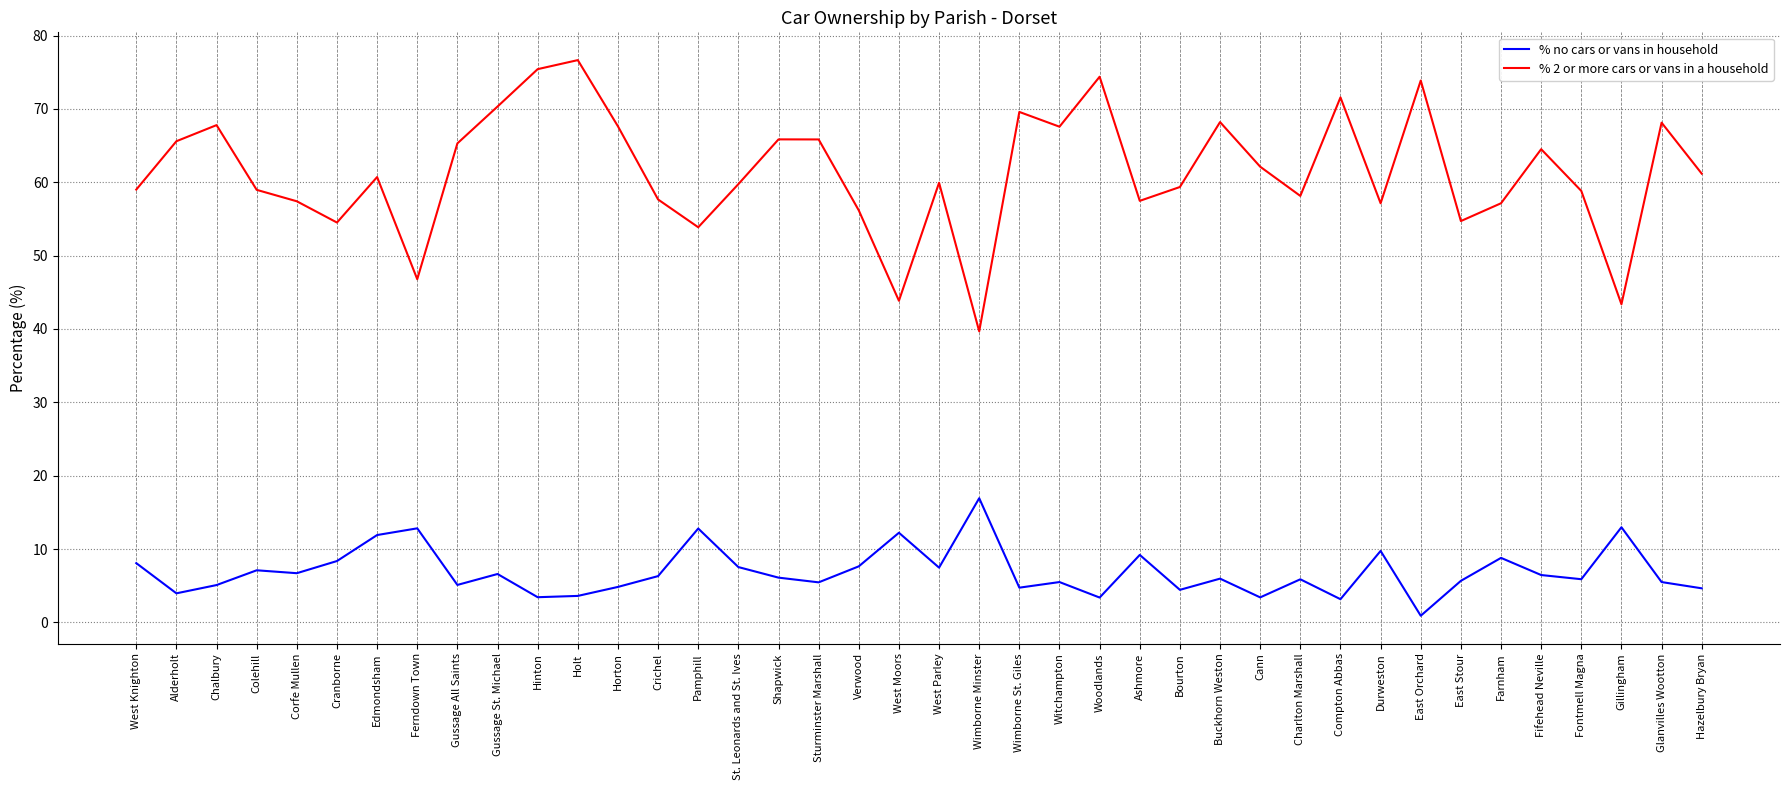

Which label corresponds to the smallest value in the chart?

East Orchard